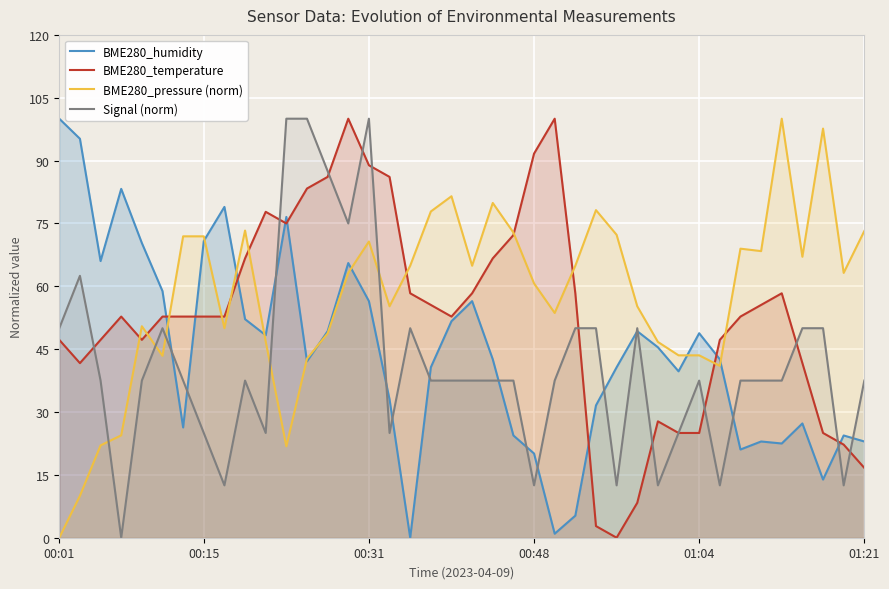

How many lines are shown in the chart?

4